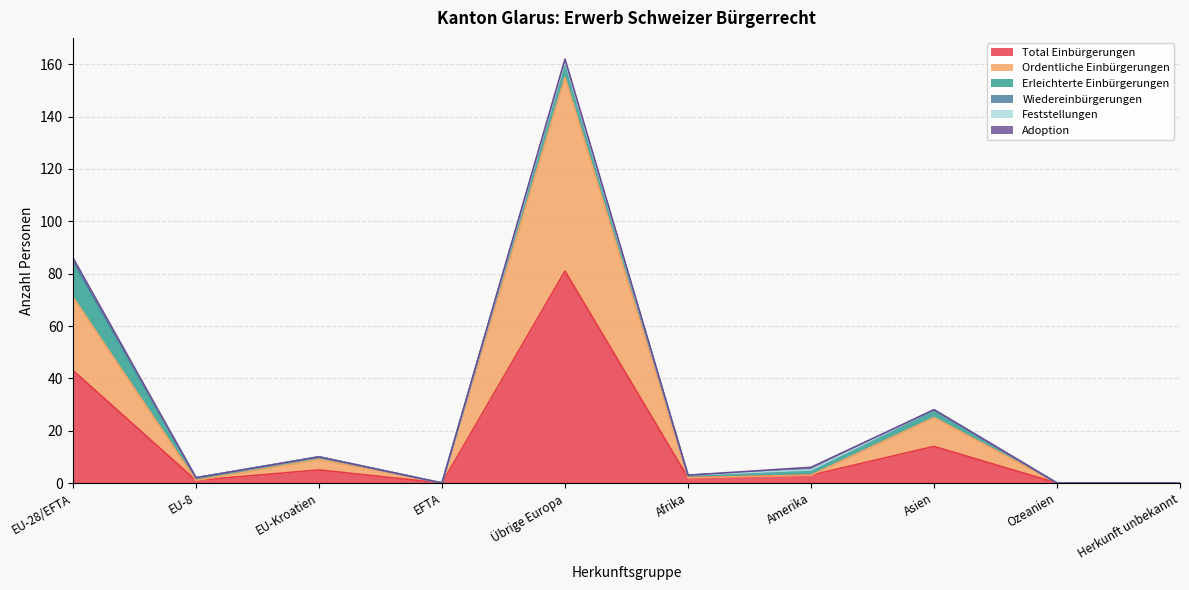

Does the chart display data point markers on the line(s)?

No